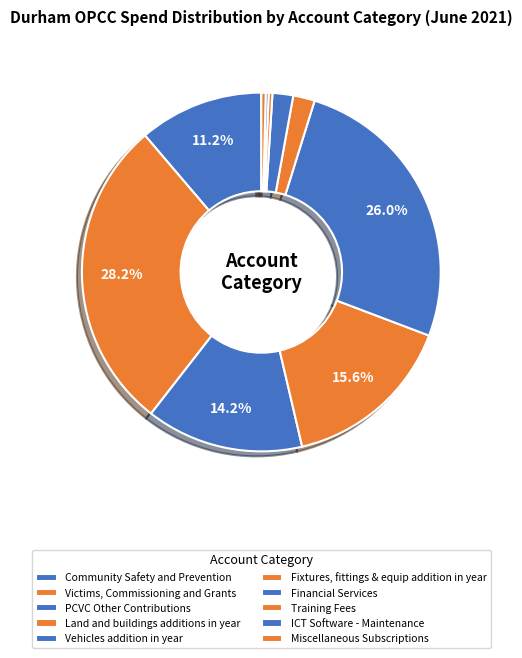

Which slice is the smallest?

ICT Software - Maintenance